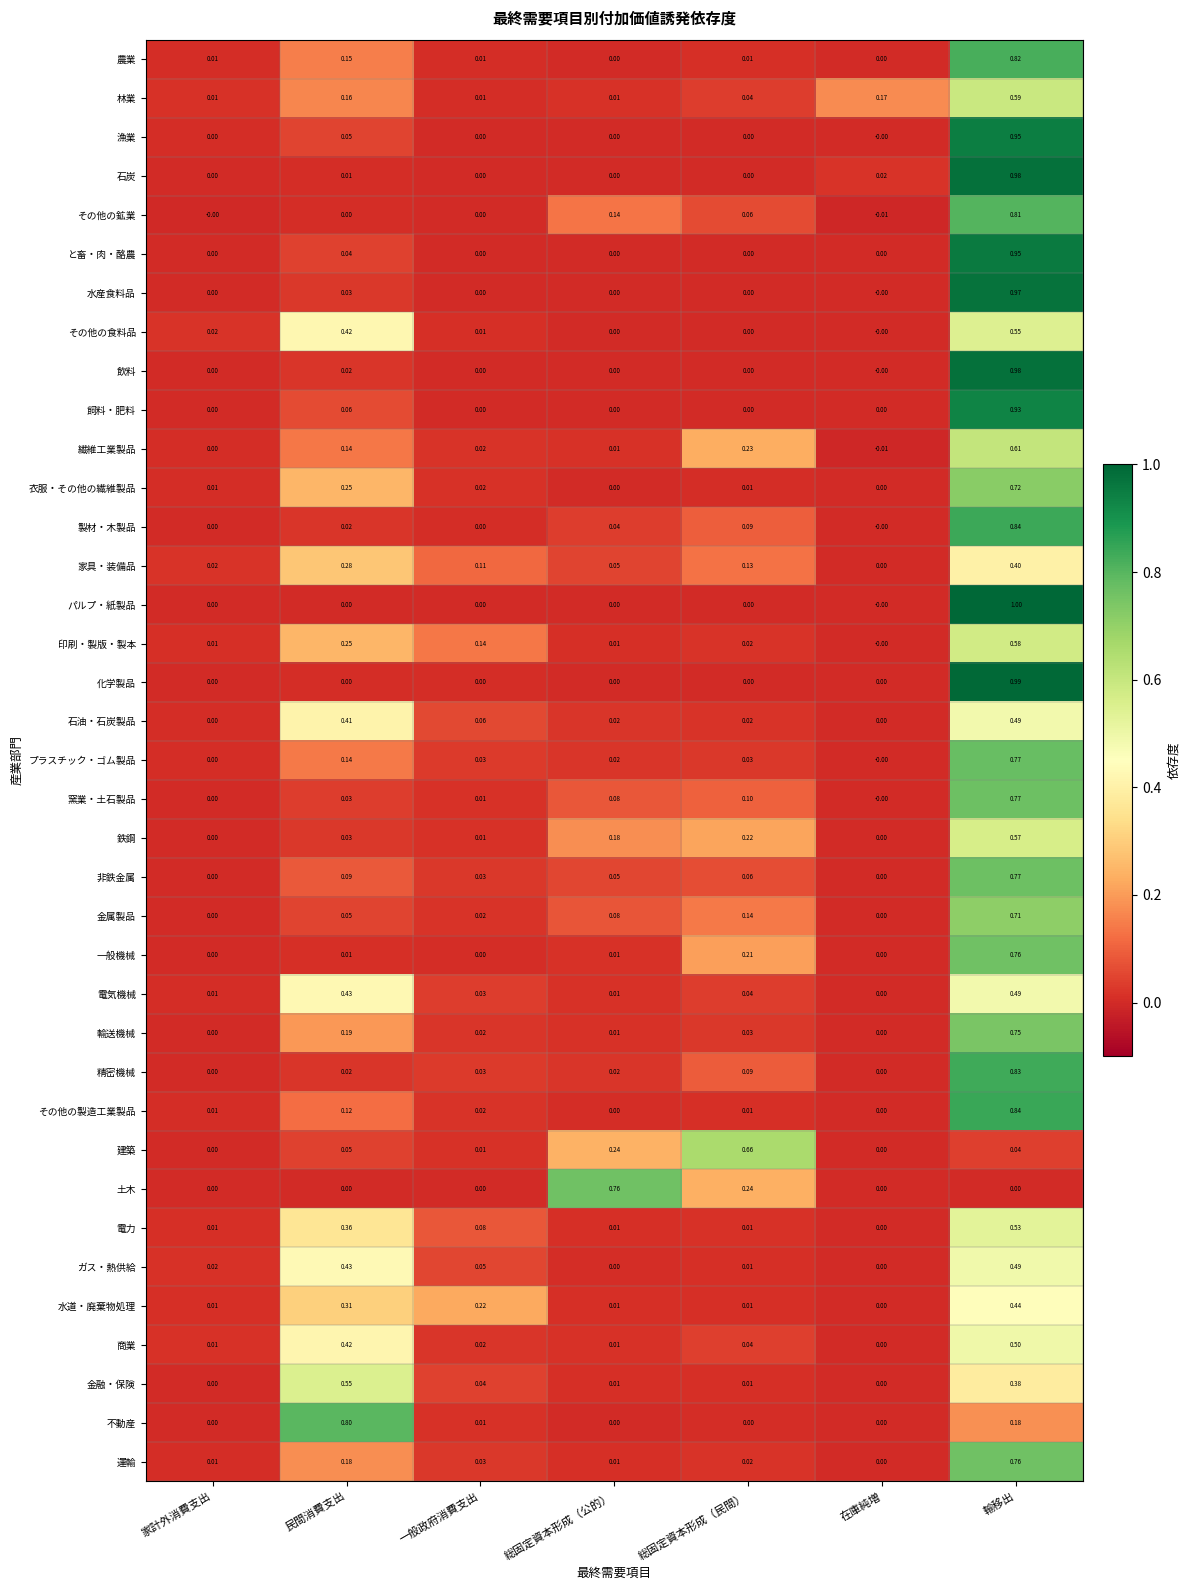

Where is 商業 nearest to the value 0?

在庫純増